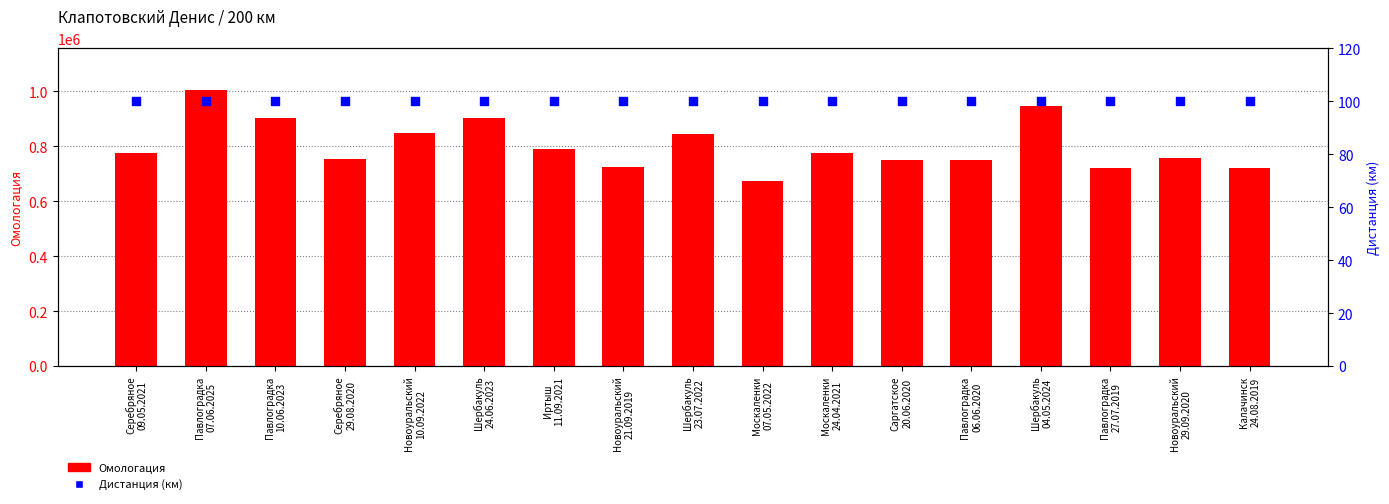

Which series contains the highest Y value?

Омологация